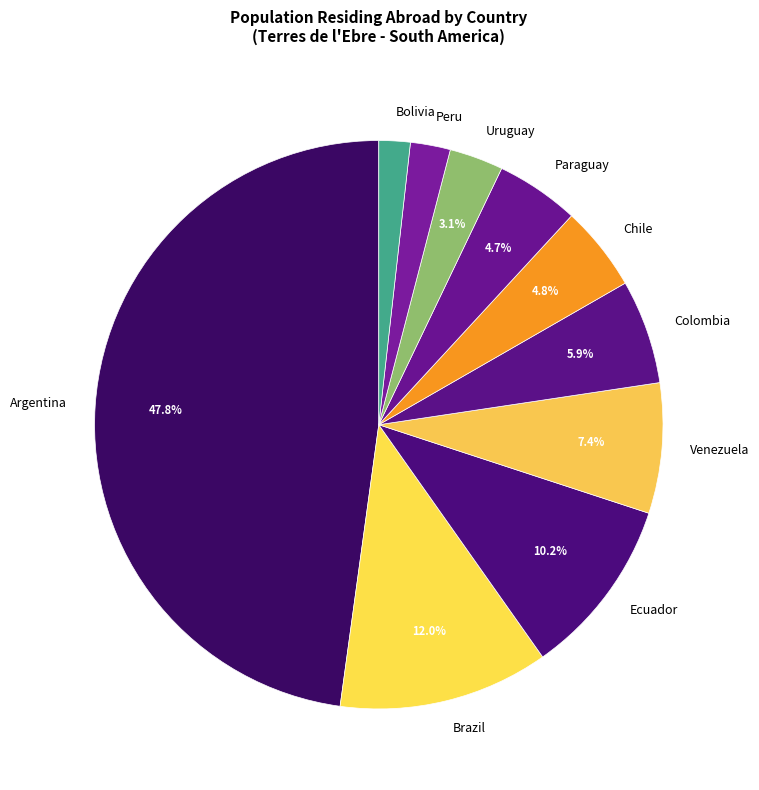

What percentage is NOT represented by Uruguay?

96.9%